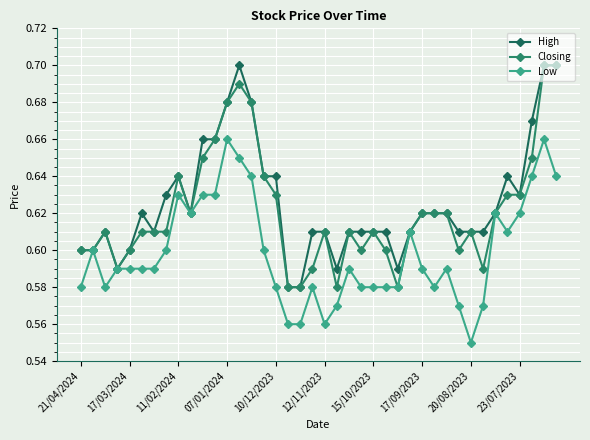

How many series are shown in this chart?

3